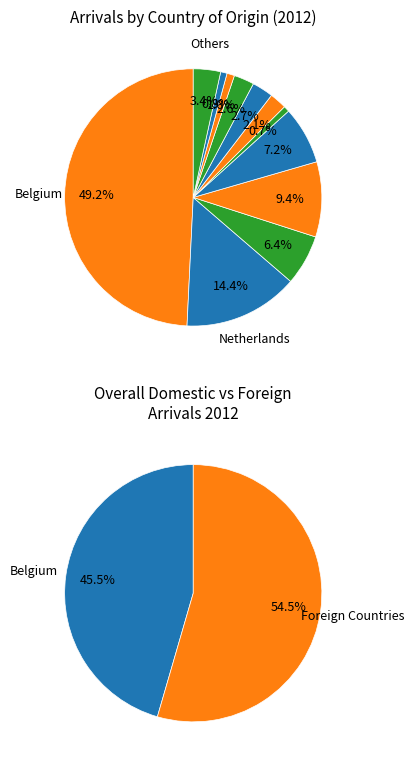

Do U.S.A. and Italy together represent more than half of the pie?

No